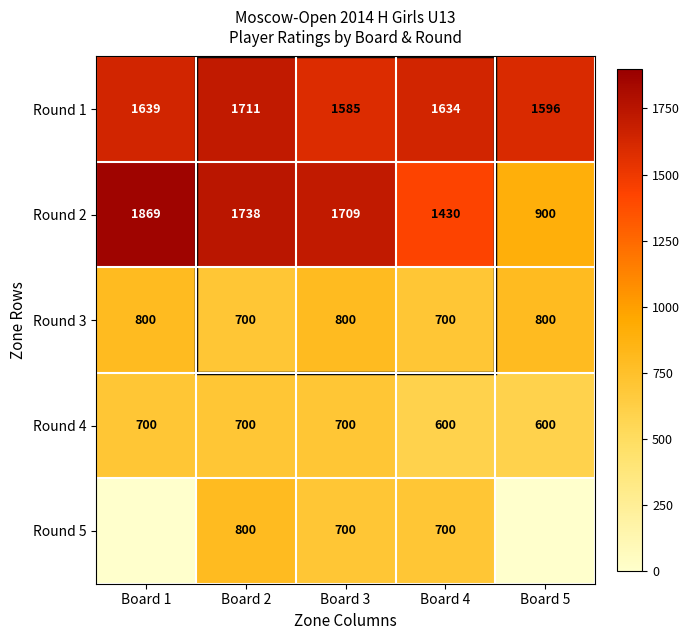

Which series changed the most between Board 2 and Board 3?

Round 1